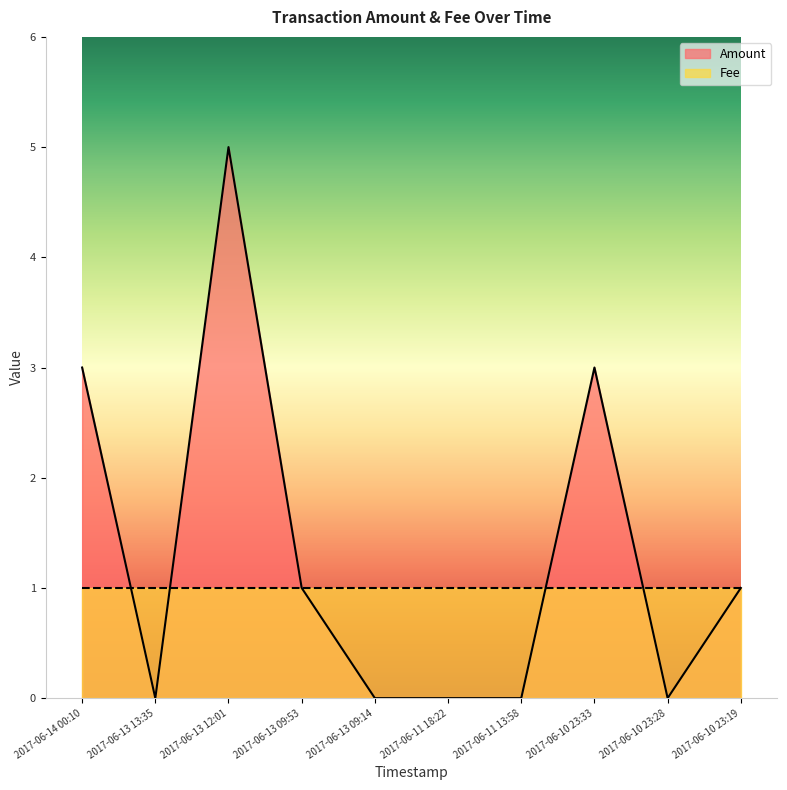

What is the difference between the maximum and minimum values?

5